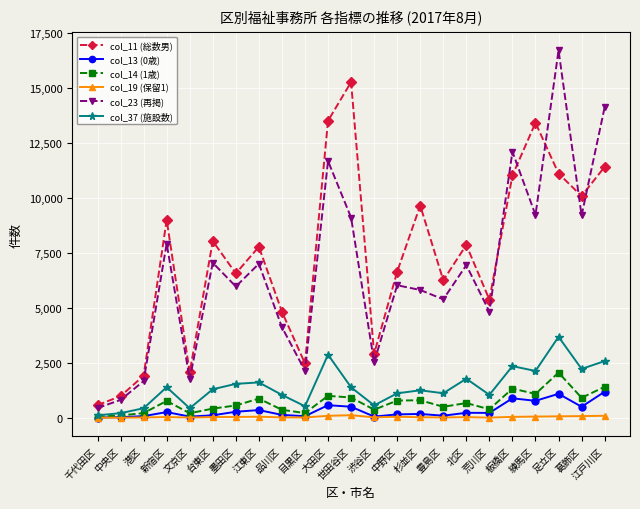

Where does the col_23 (再掲) series first go above 6028?

新宿区